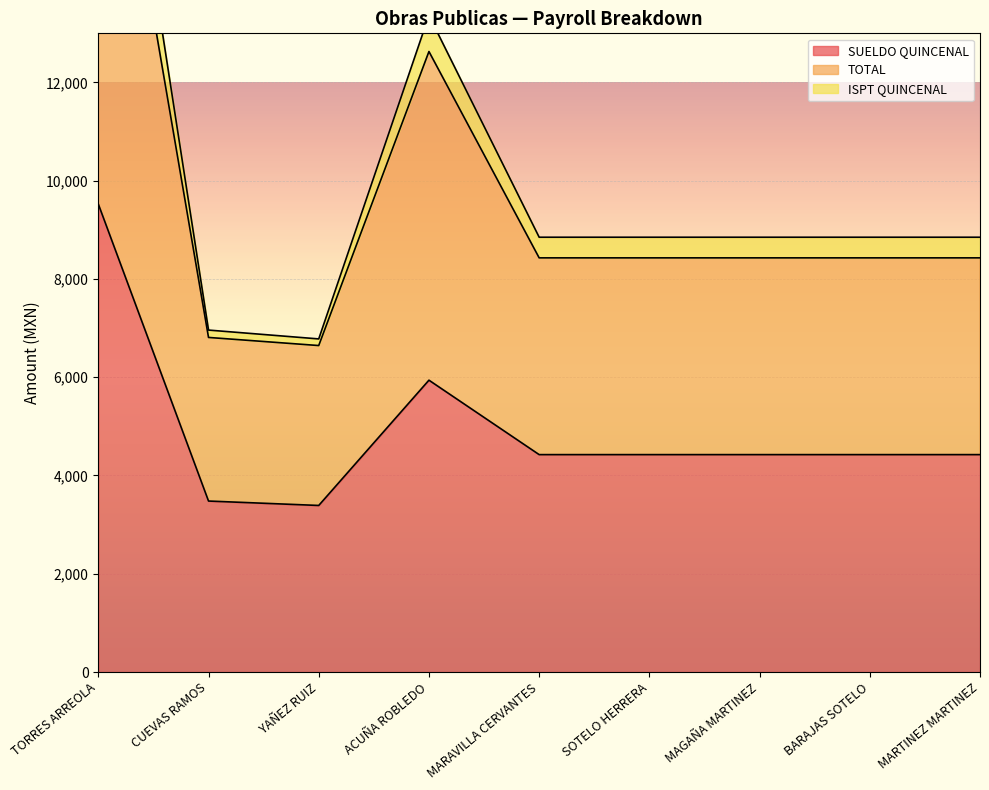

What is the minimum value for SUELDO QUINCENAL?

3390